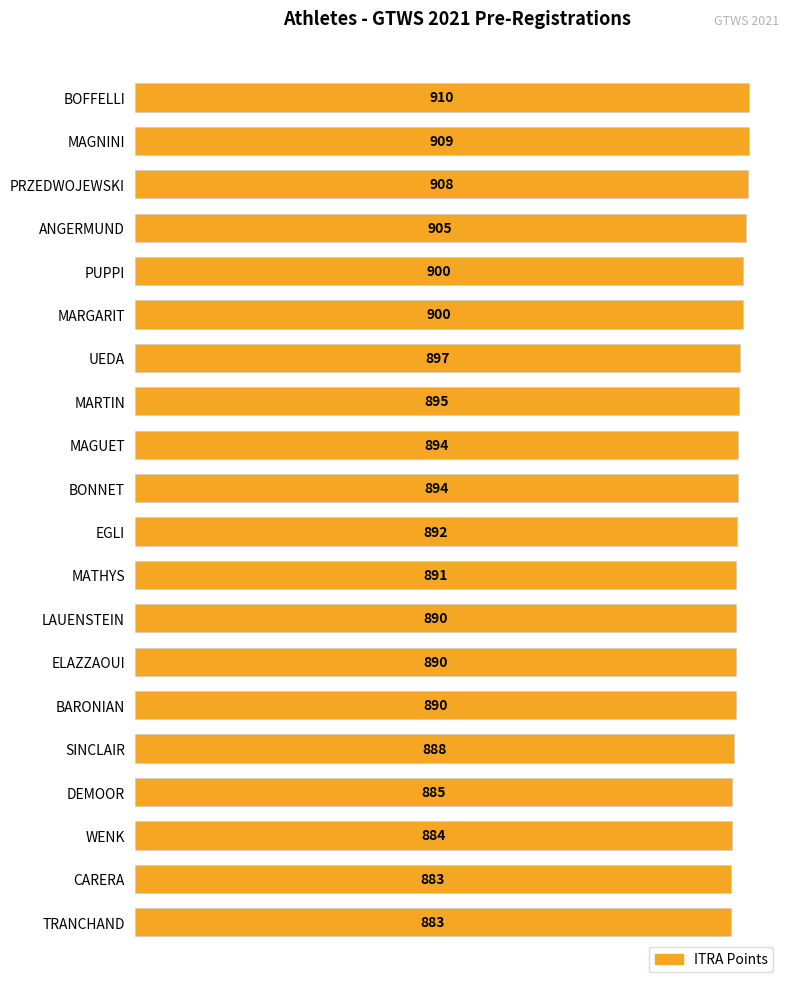

Are the bars horizontal?

Yes